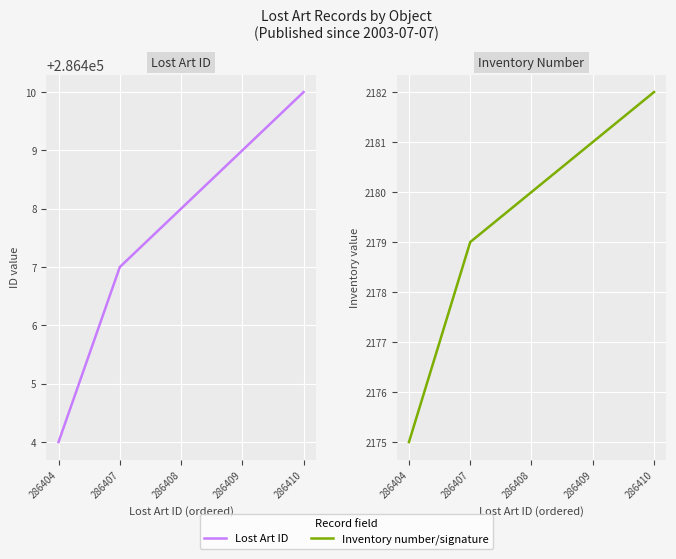

Is the value of Inventory number/signature at 286404 greater than the value of Lost Art ID at 286404?

No